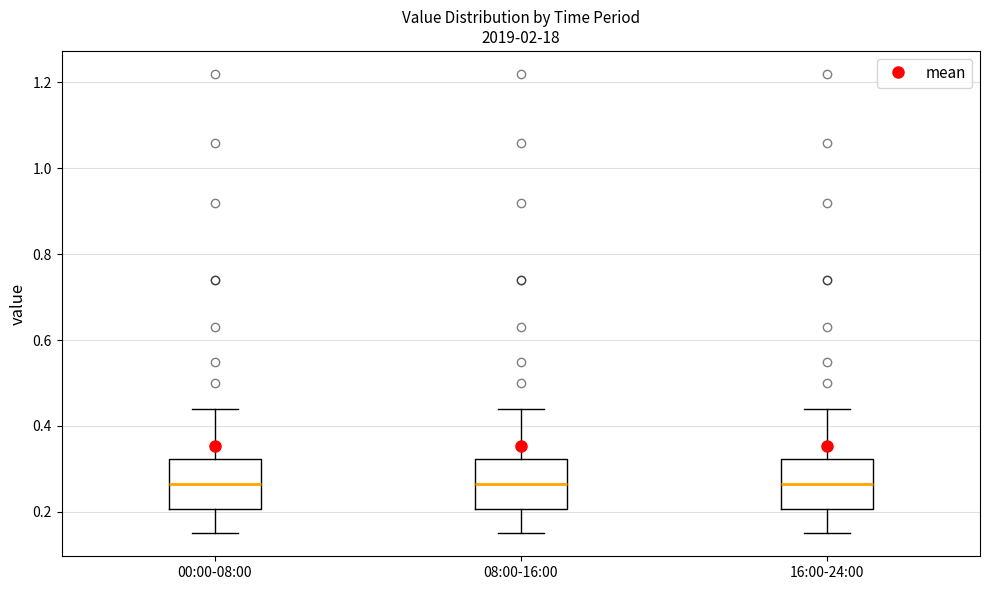

Where does the upper whisker of the box for 00:00-08:00 end on the y-axis? The values are not printed on the chart, so give them approximately, as read against the axis.

0.44